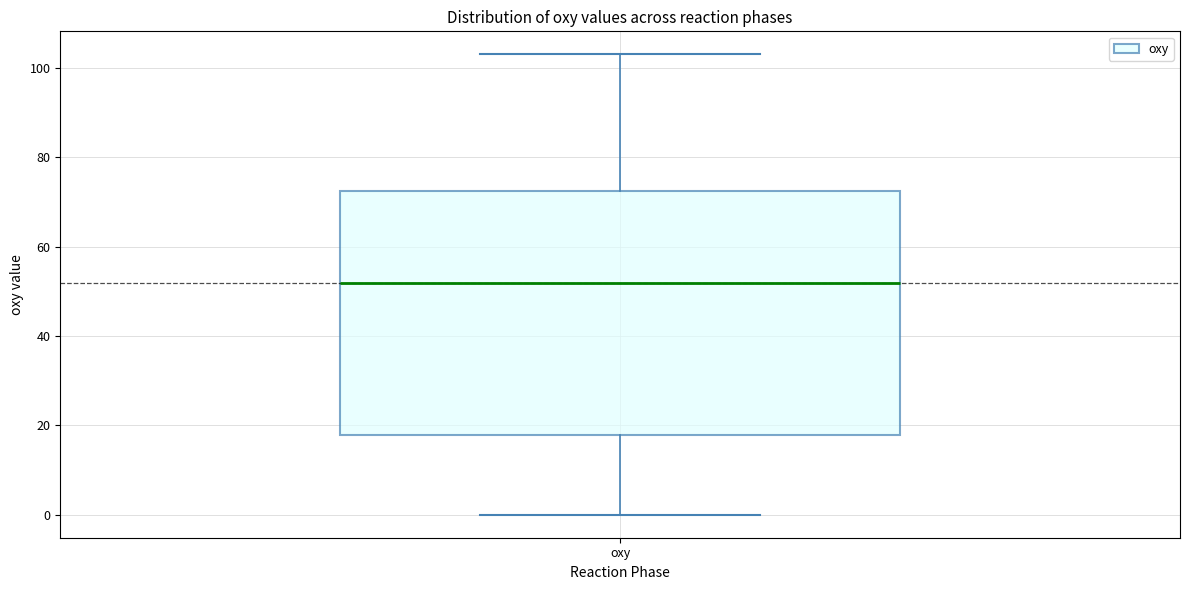

Read this box plot against the y-axis: the position of the median line, the range covered by the box, and the ends of both whiskers. The values are not printed on the chart, so give them approximately, as read against the axis.

median 52, box 18 to 72, whiskers 0 to 104